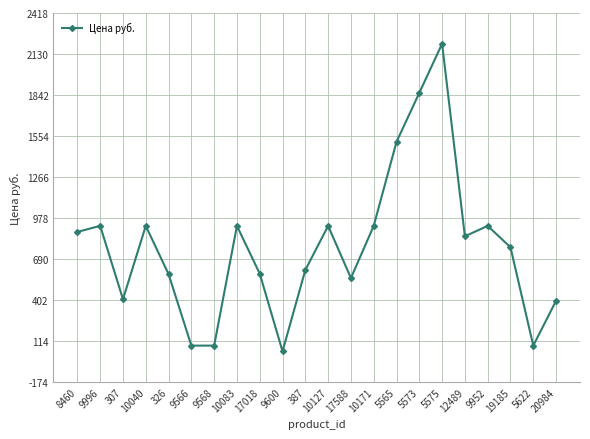

How many series are shown in this chart?

1